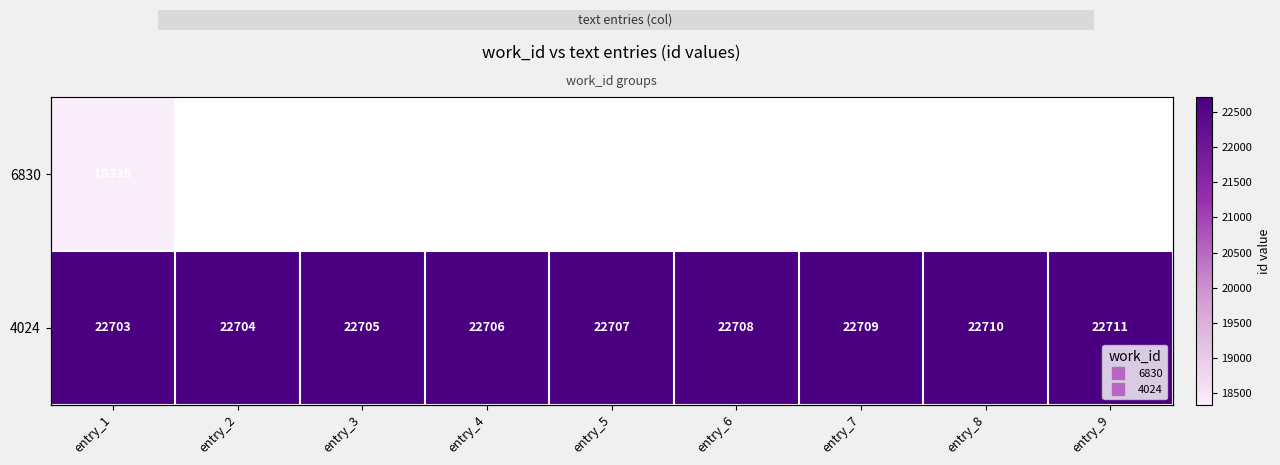

Is the value of 6830 at entry_2 greater than the value of 4024 at entry_7?

No